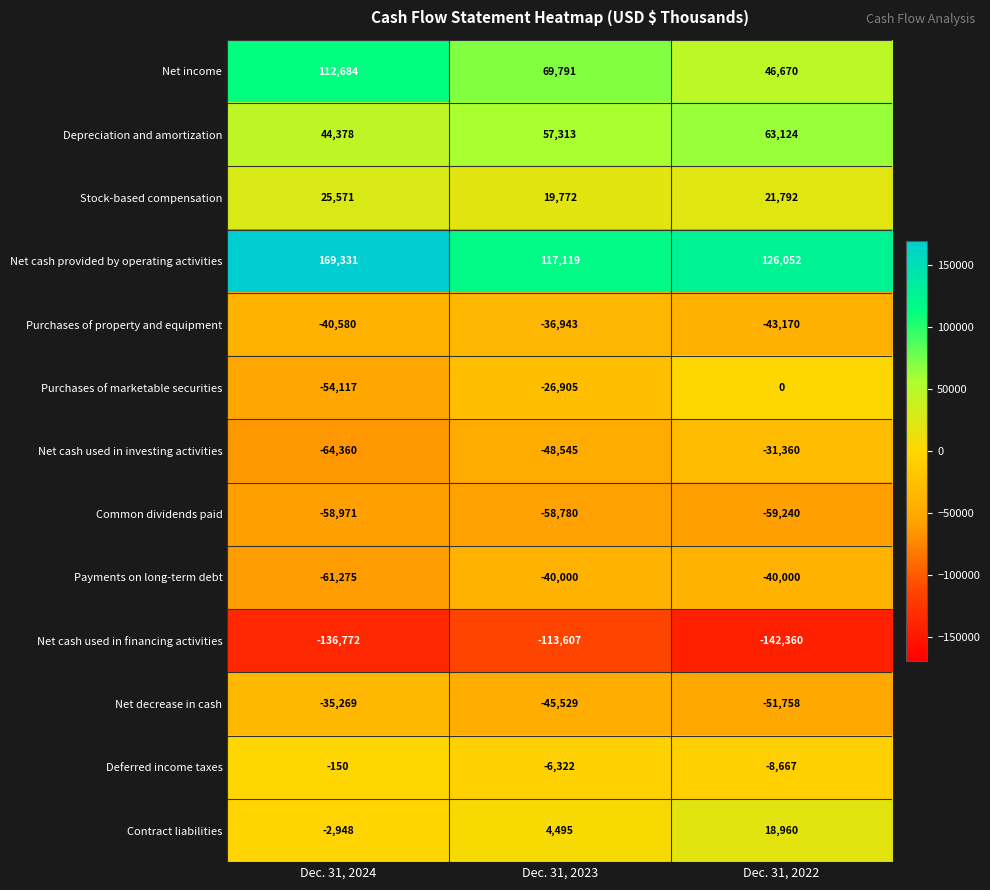

Where is Depreciation and amortization nearest to the value 53751?

Dec. 31, 2023